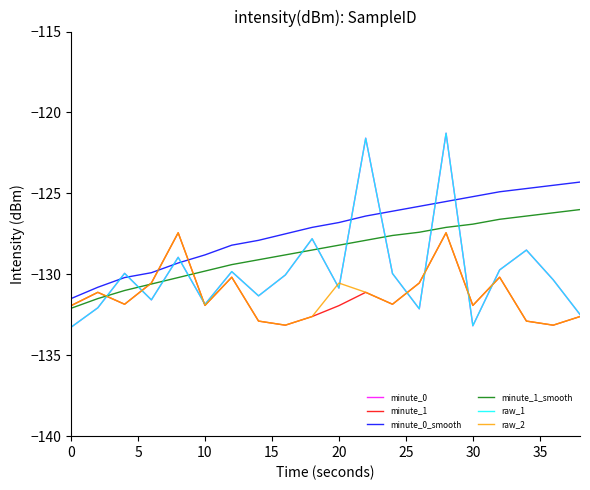

What is the smallest value displayed?

-133.3